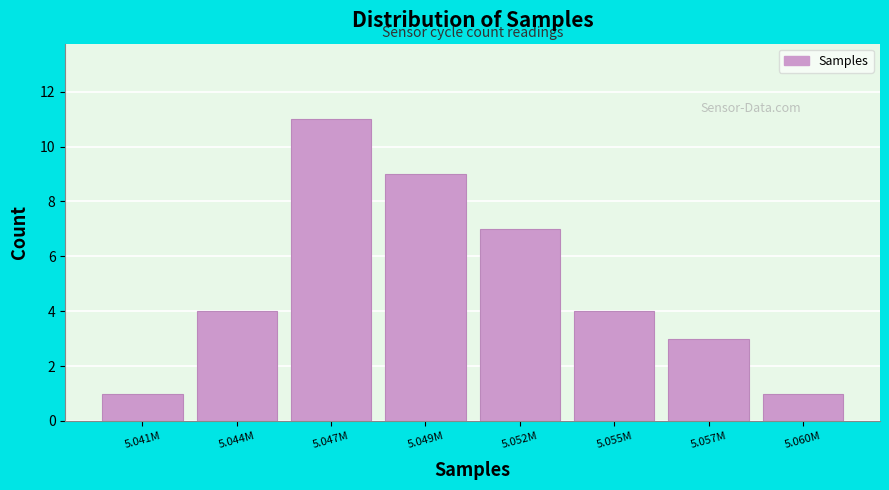

Reading left to right, transcribe all the data shown in this chart.

5.041M=1	5.044M=4	5.047M=11	5.049M=9	5.052M=7	5.055M=4	5.057M=3	5.060M=1